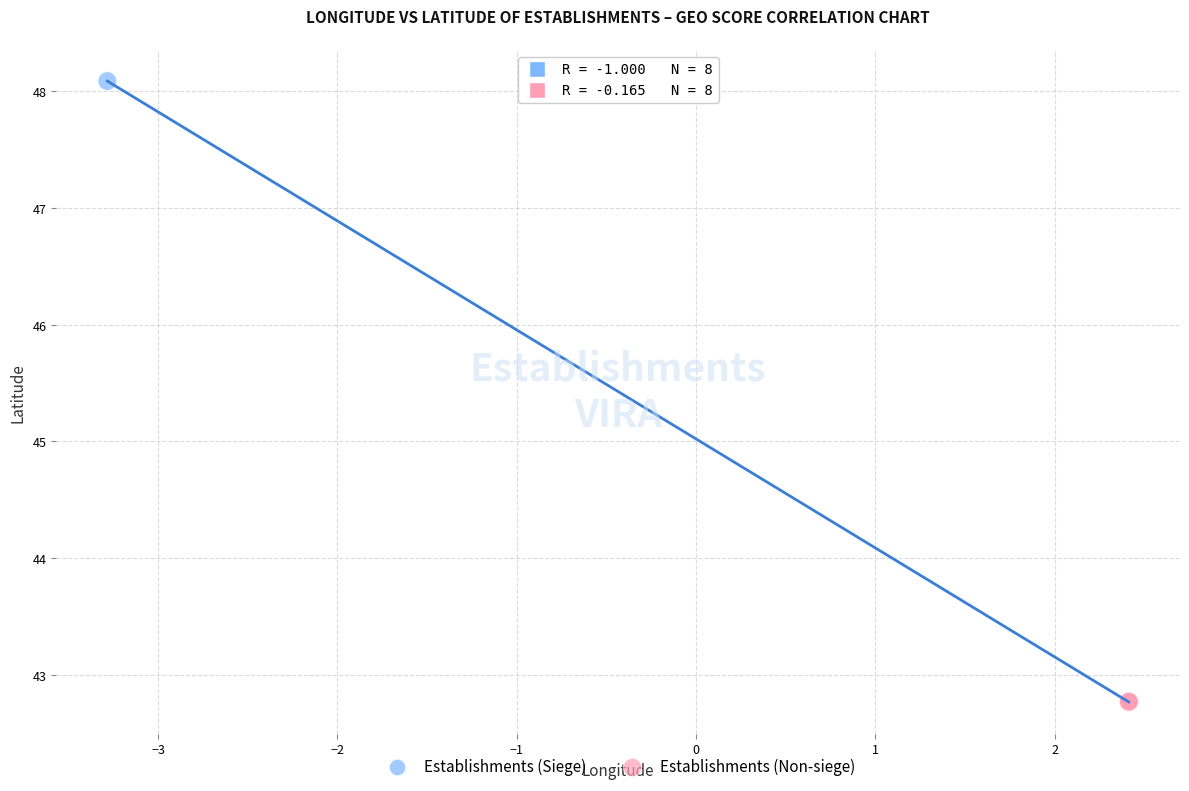

Which series has the widest spread of Y values?

Establishments (Siege)